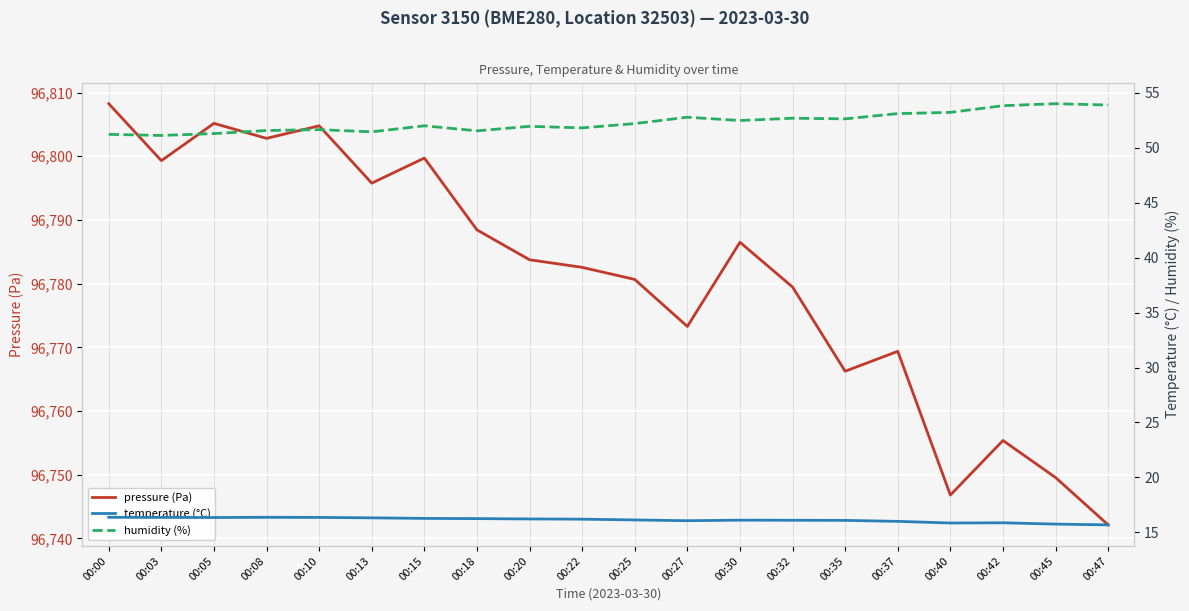

Is this an area chart (filled region under the line)?

No